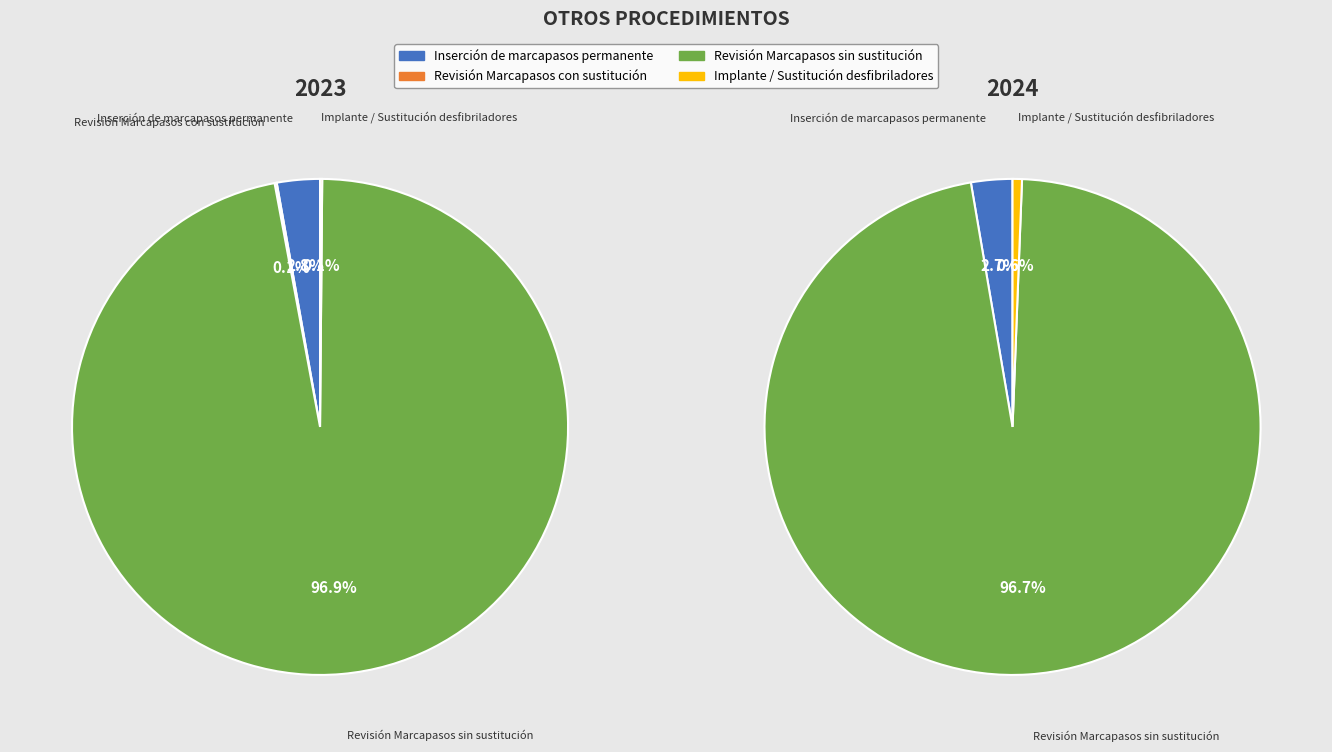

True or false: Revisión Marcapasos con sustitución accounts for 0% of the total.

True